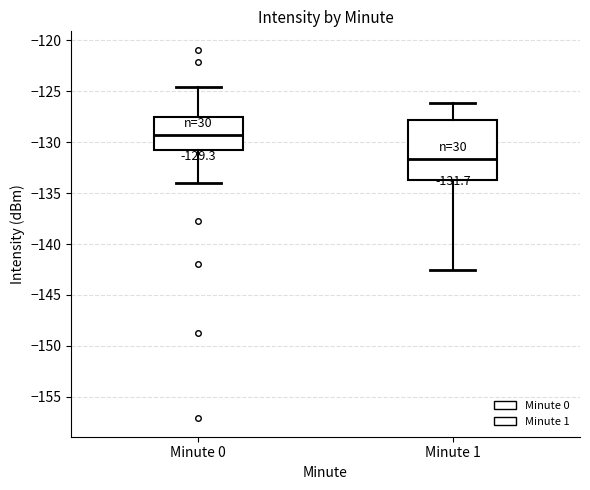

Which box is the tallest, from its lower edge to its upper edge?

Minute 1